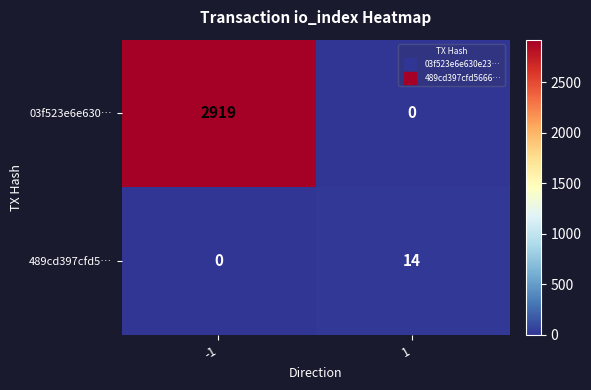

Reading right to left, transcribe all the data shown in this chart.

03f523e6e630…: 0	2919
489cd397cfd5…: 14	0